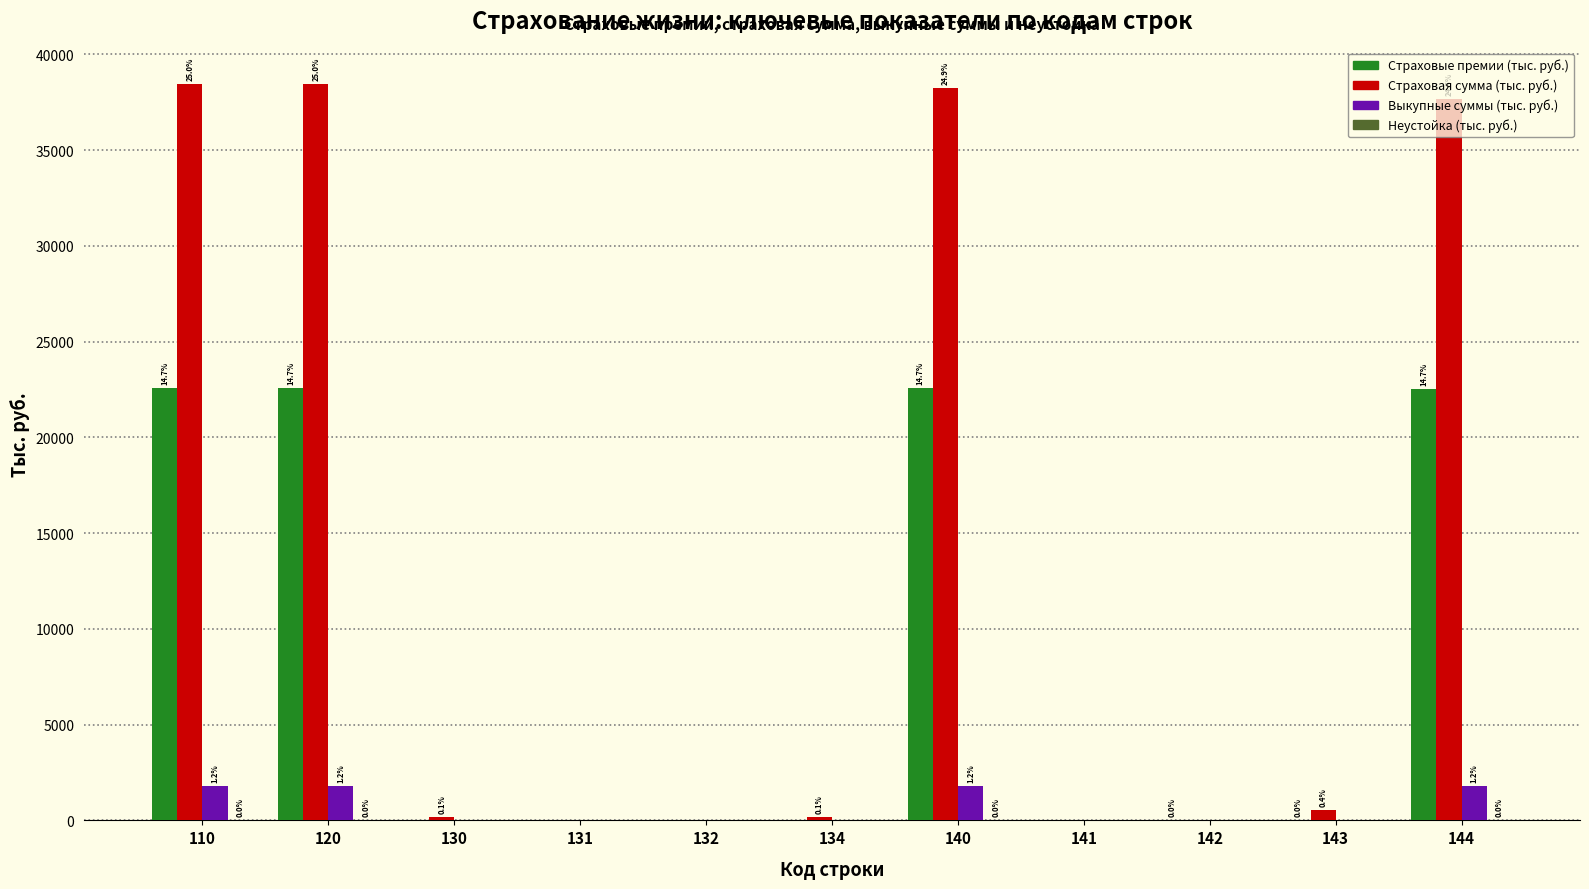

Which series has the largest total across all categories?

Страховая сумма (тыс. руб.)